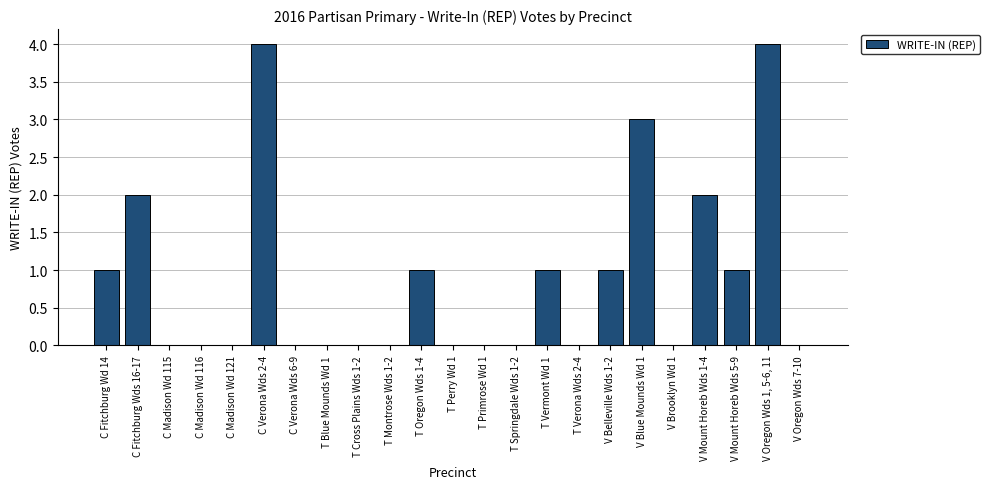

True or false: the data shows -2 at T Cross Plains Wds 1-2.

False